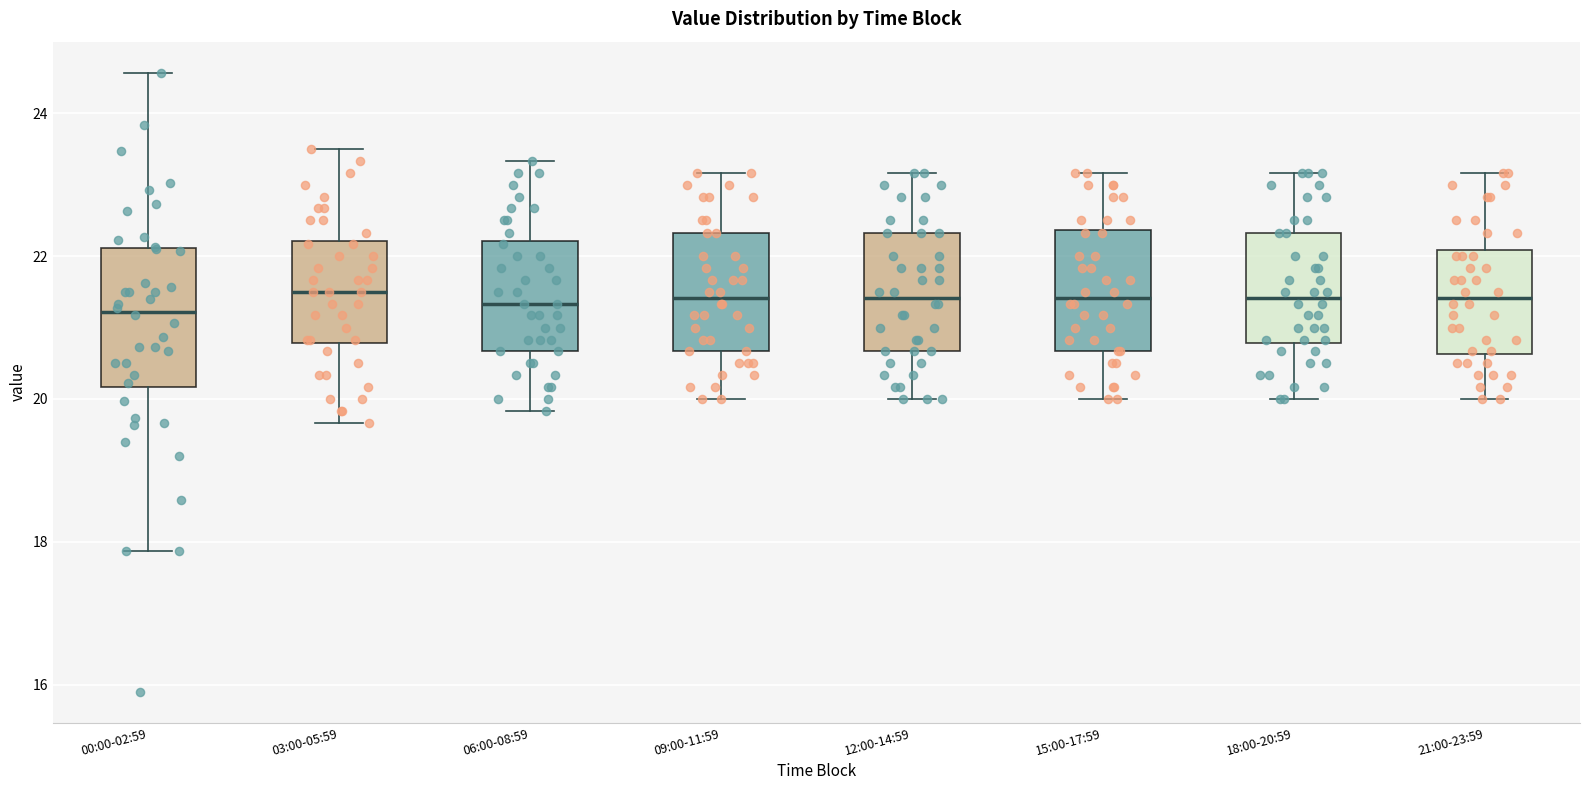

Where does the upper whisker of the box for 21:00-23:59 end on the y-axis? The values are not printed on the chart, so give them approximately, as read against the axis.

23.2